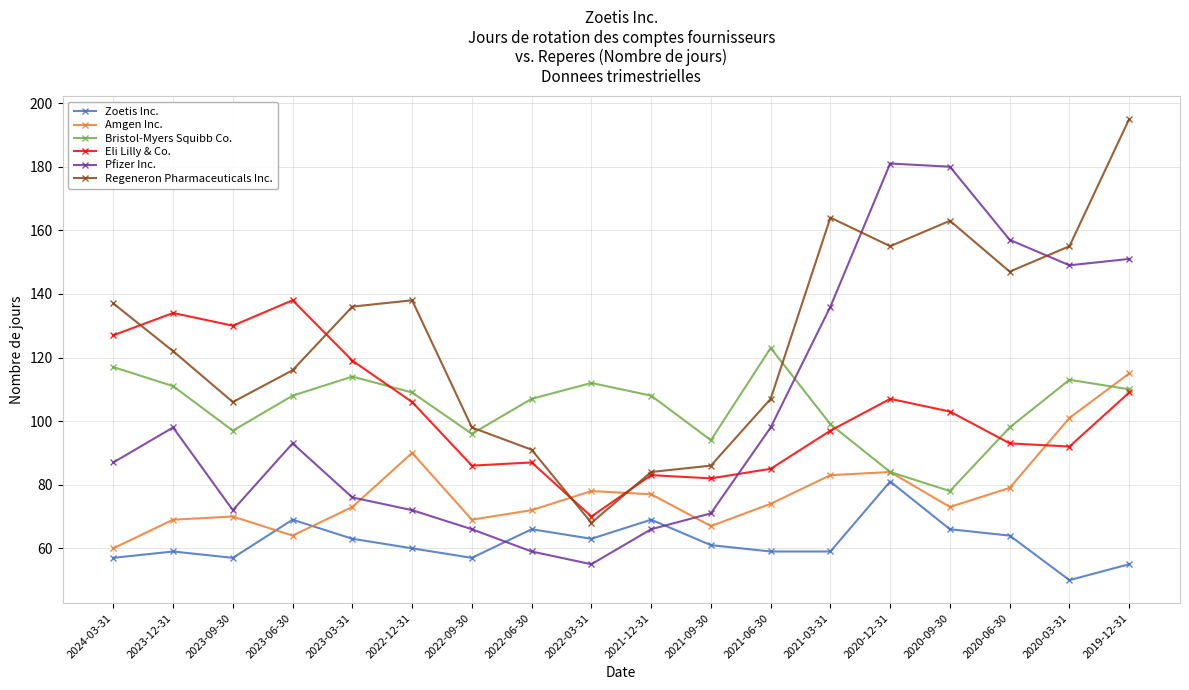

Rank the series by their maximum value, from highest to lowest.

Regeneron Pharmaceuticals Inc., Pfizer Inc., Eli Lilly & Co., Bristol-Myers Squibb Co., Amgen Inc., Zoetis Inc.